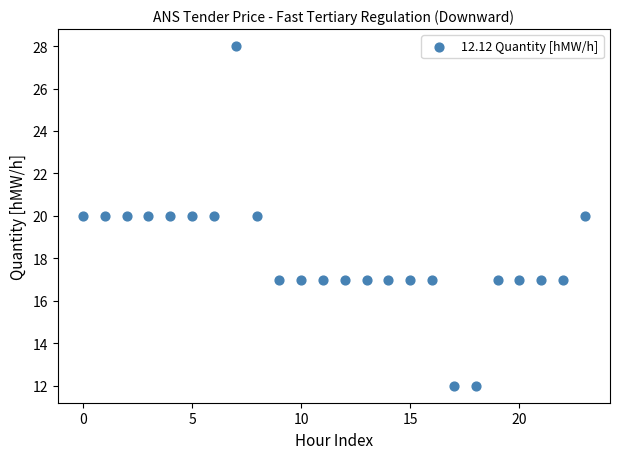

What is the range of Y values (max minus min)?

16